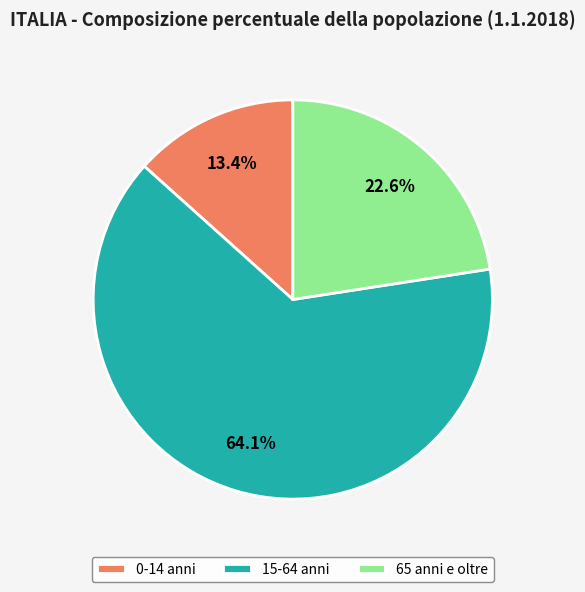

To the nearest percent, what percentage of the pie is 65 anni e oltre?

23%